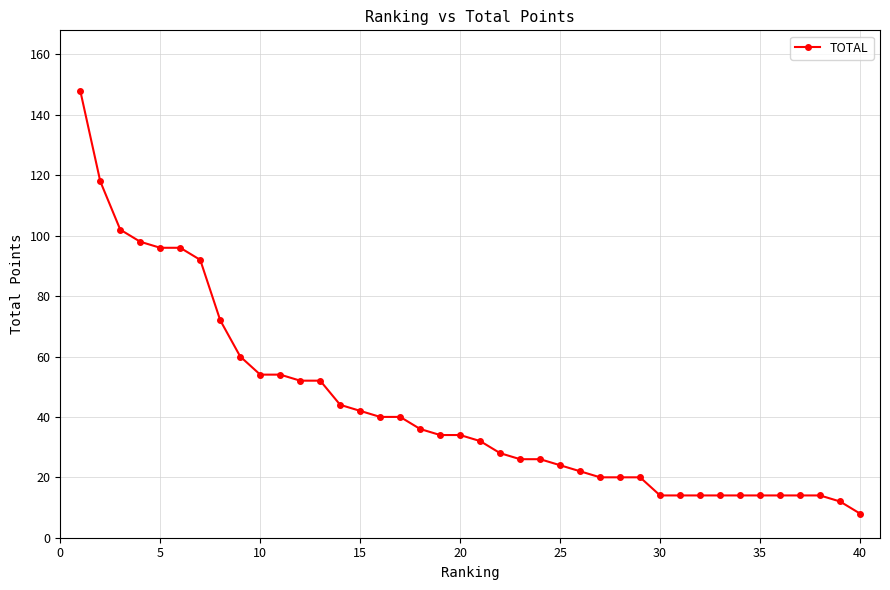

What is the difference between the maximum and minimum values?

140